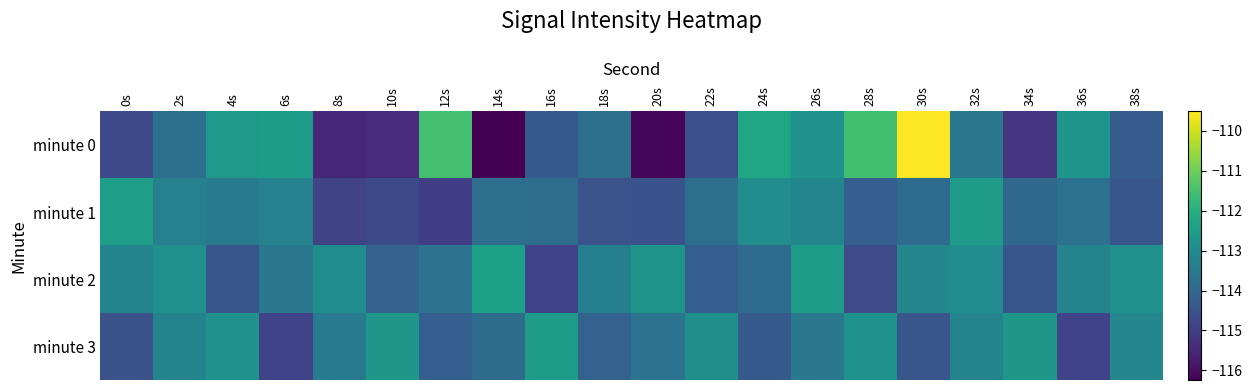

How many categories are shown in the chart?

20